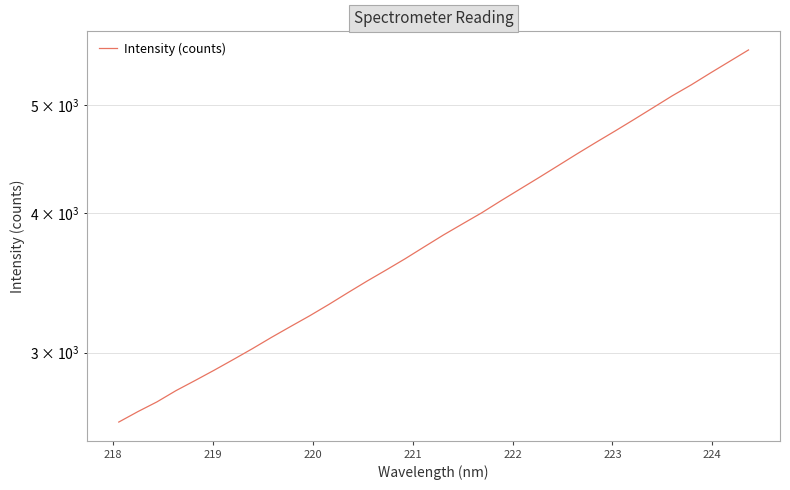

True or false: the data has more than 1 interior local peaks.

False